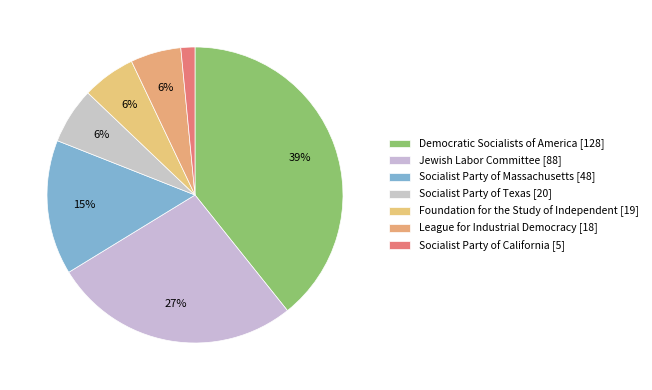

To the nearest percent, what portion does Socialist Party of Massachusetts represent?

15%